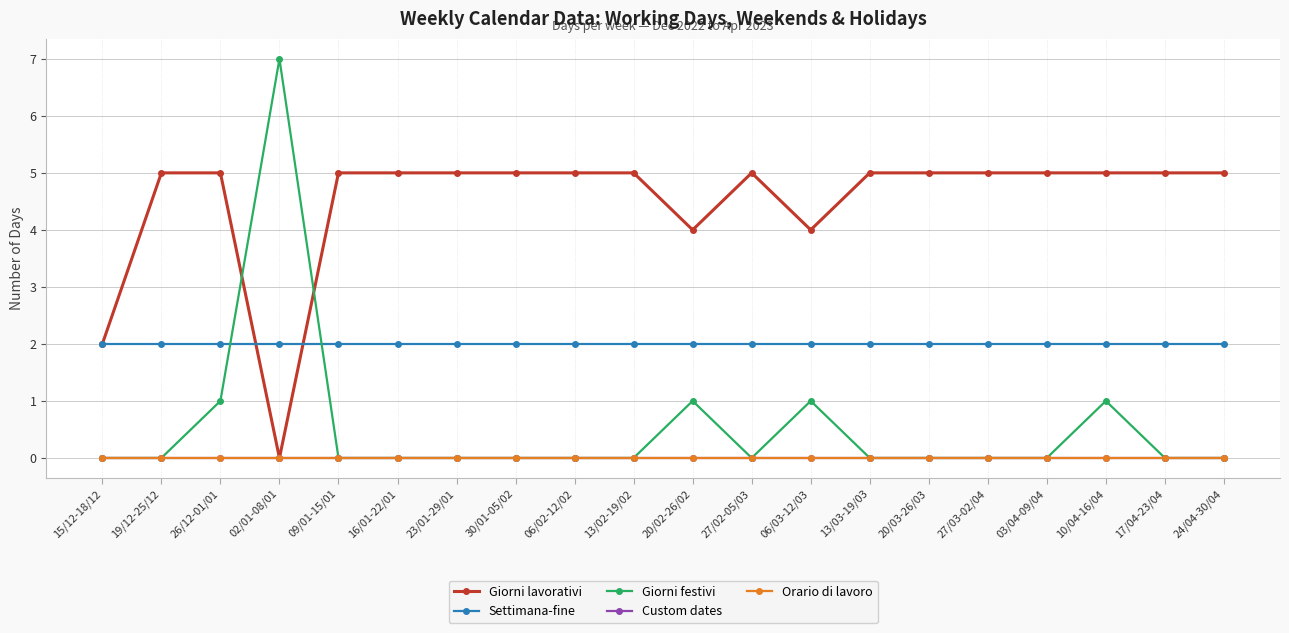

What is the label of the 1st point from the right?

24/04-30/04